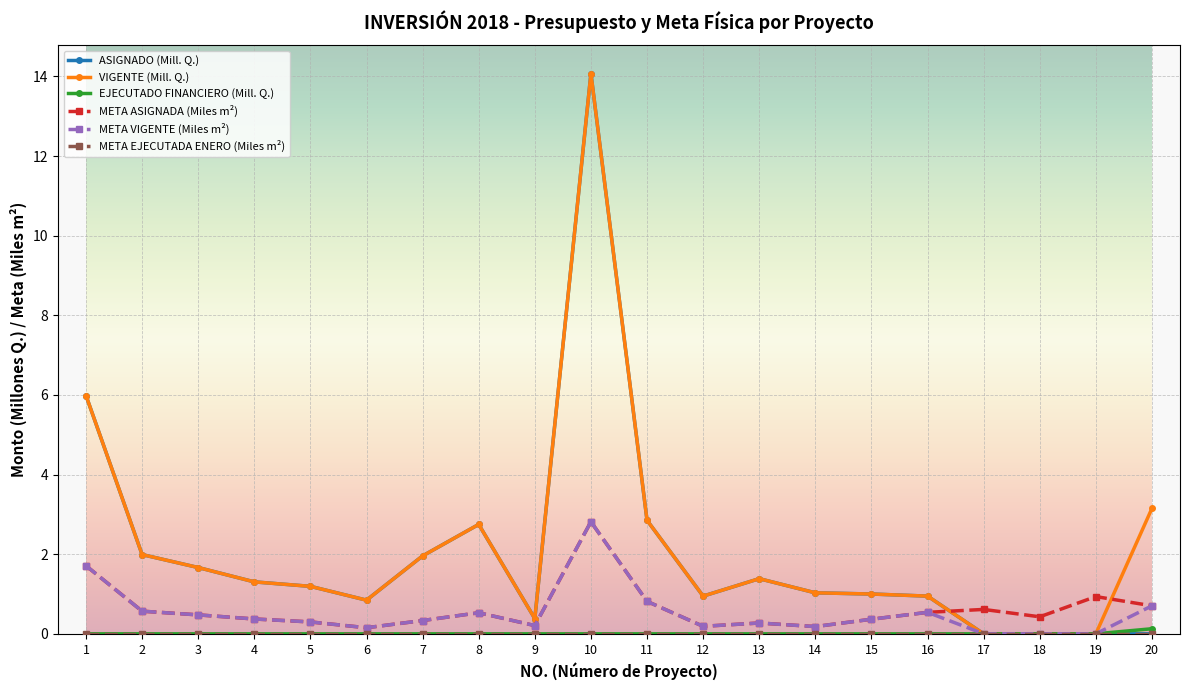

The value of VIGENTE (Mill. Q.) at 15 is 1.0. True or false?

True